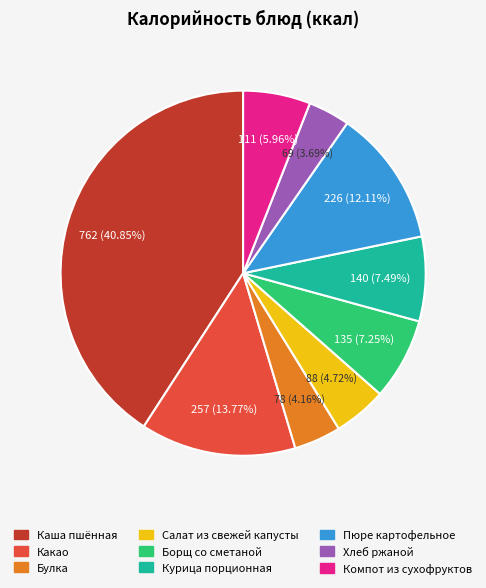

How many segments does this pie chart have?

9